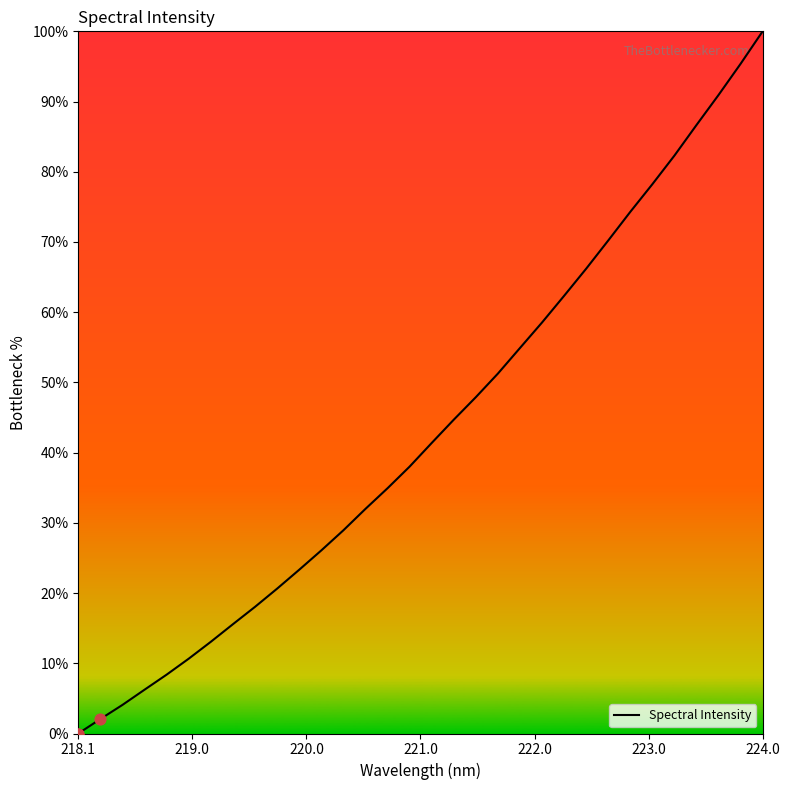

What is the difference between the maximum and minimum values?

100.0